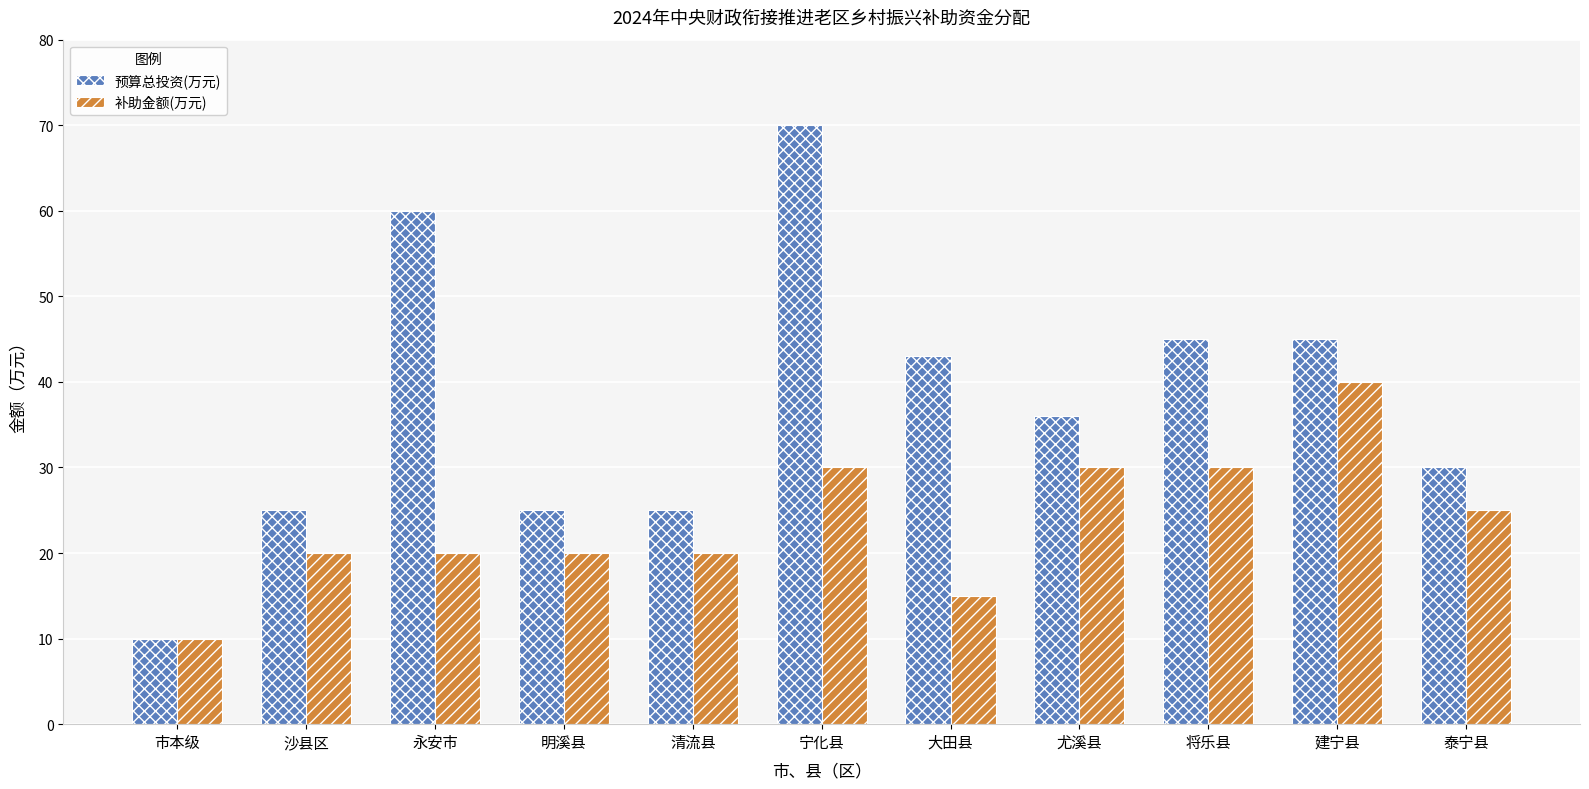

What value does the 预算总投资(万元) series have at 明溪县?

25